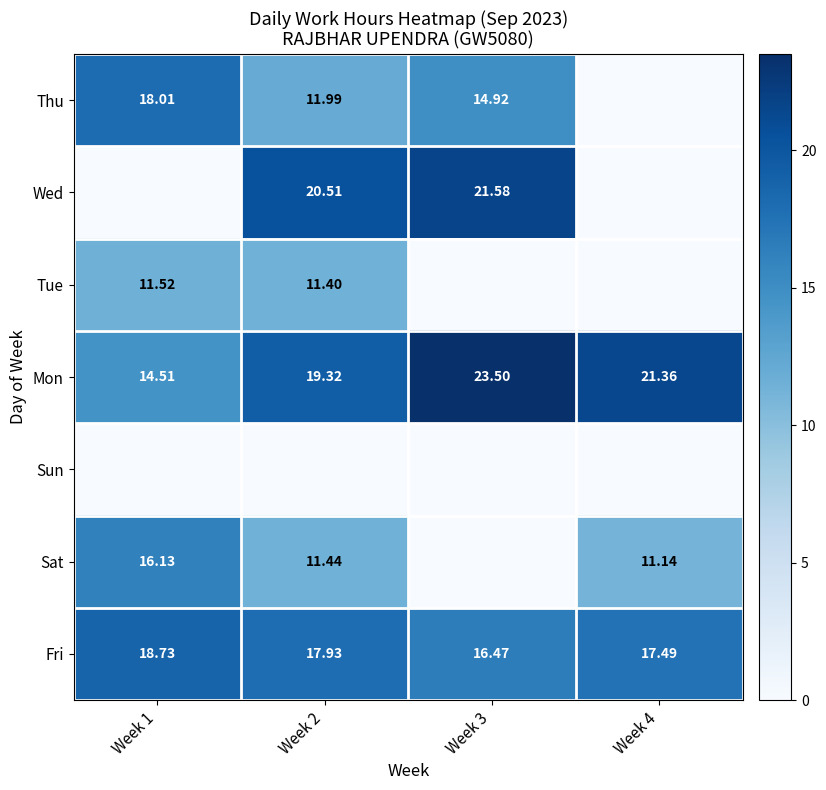

How many categories are shown in the chart?

4